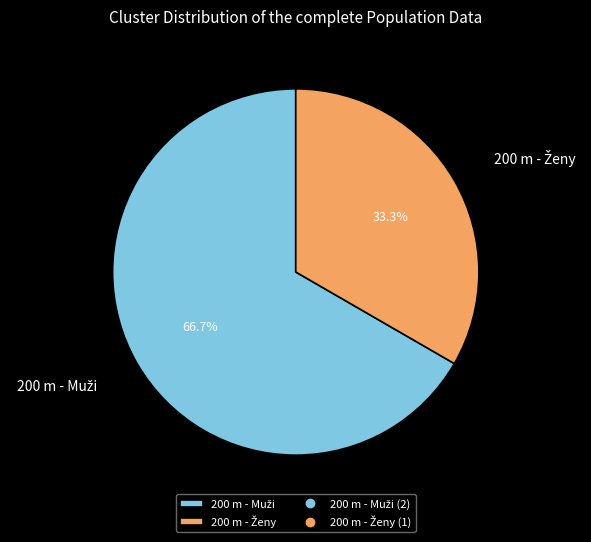

Is there a majority slice in this chart?

Yes